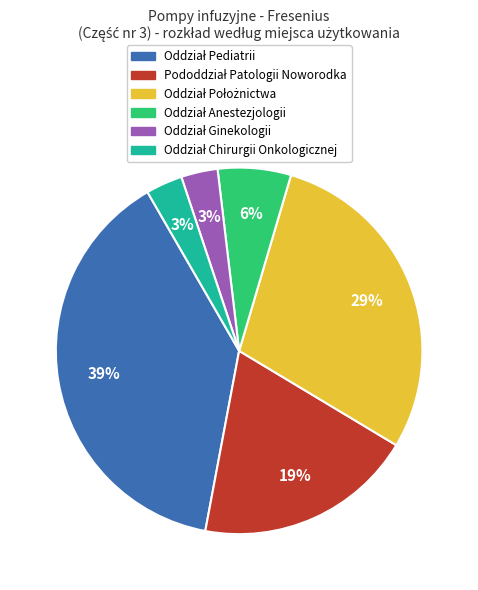

Does any single category account for the majority?

No